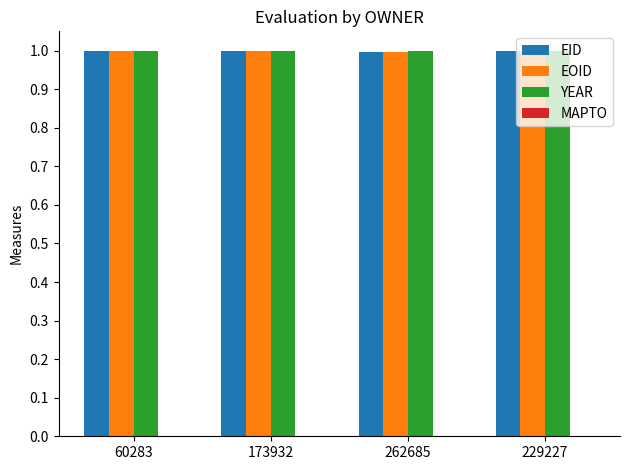

What is the smallest value displayed?

1.0